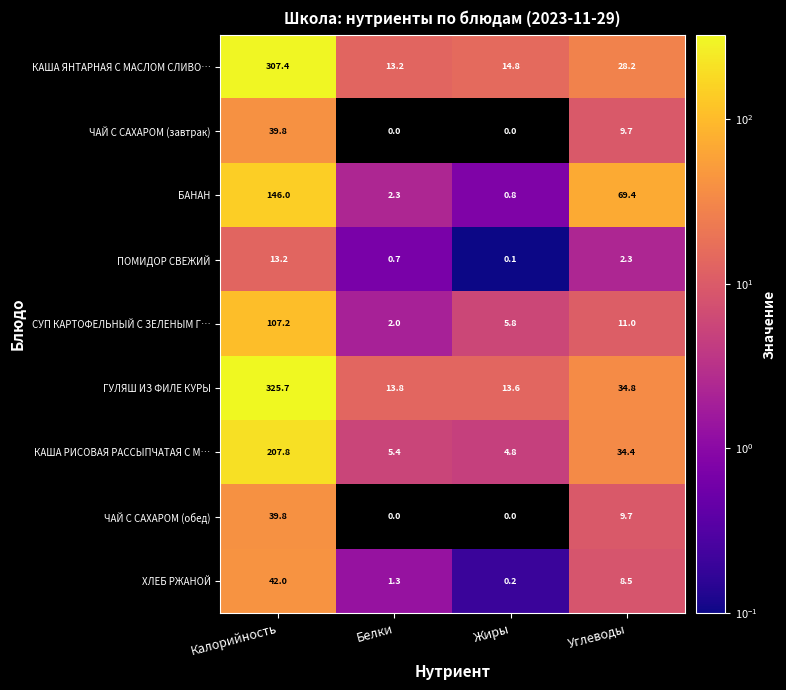

What is the spread (max minus min) of values at Жиры?

14.8